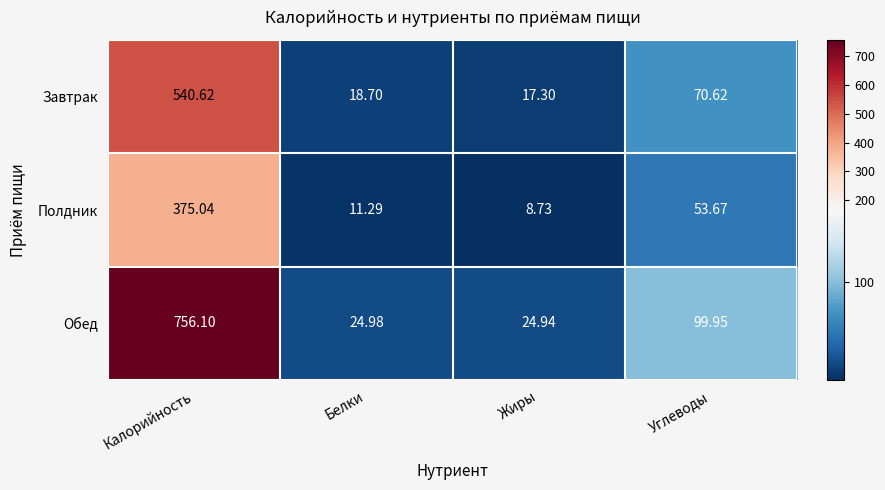

List the labels in order of Полдник value, smallest first.

Жиры, Белки, Углеводы, Калорийность